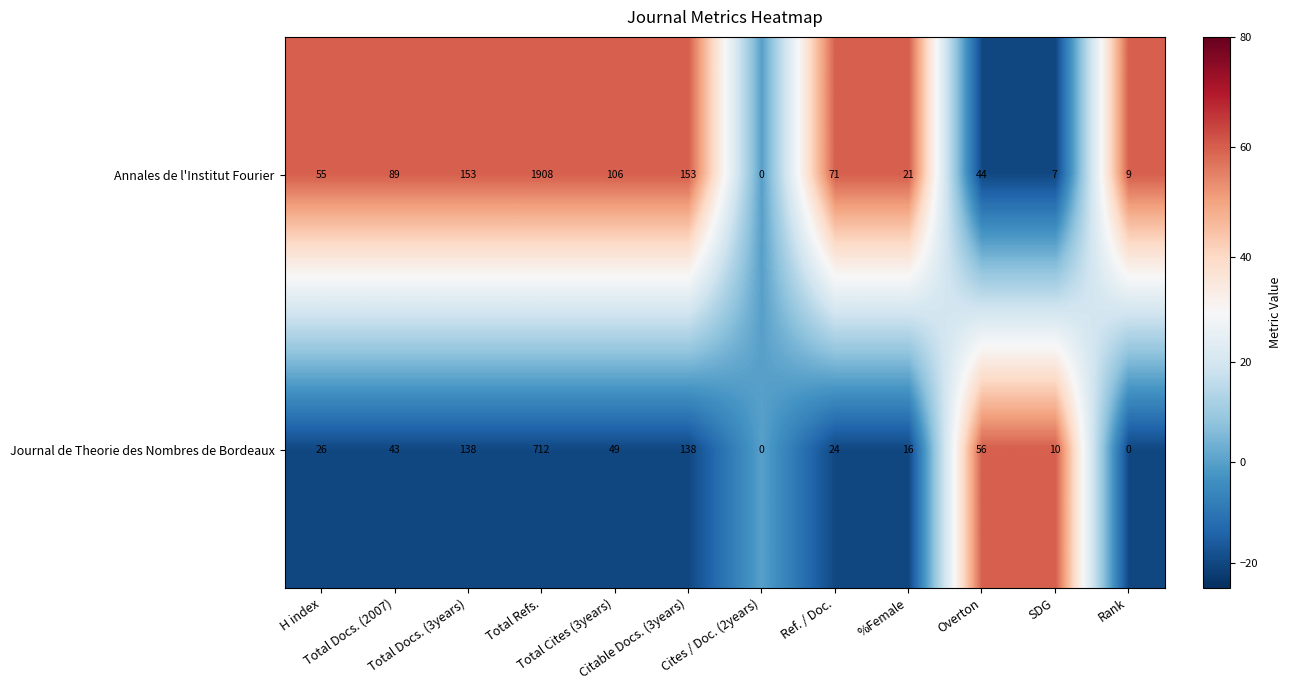

Which series has the largest total across all categories?

Annales de l'Institut Fourier